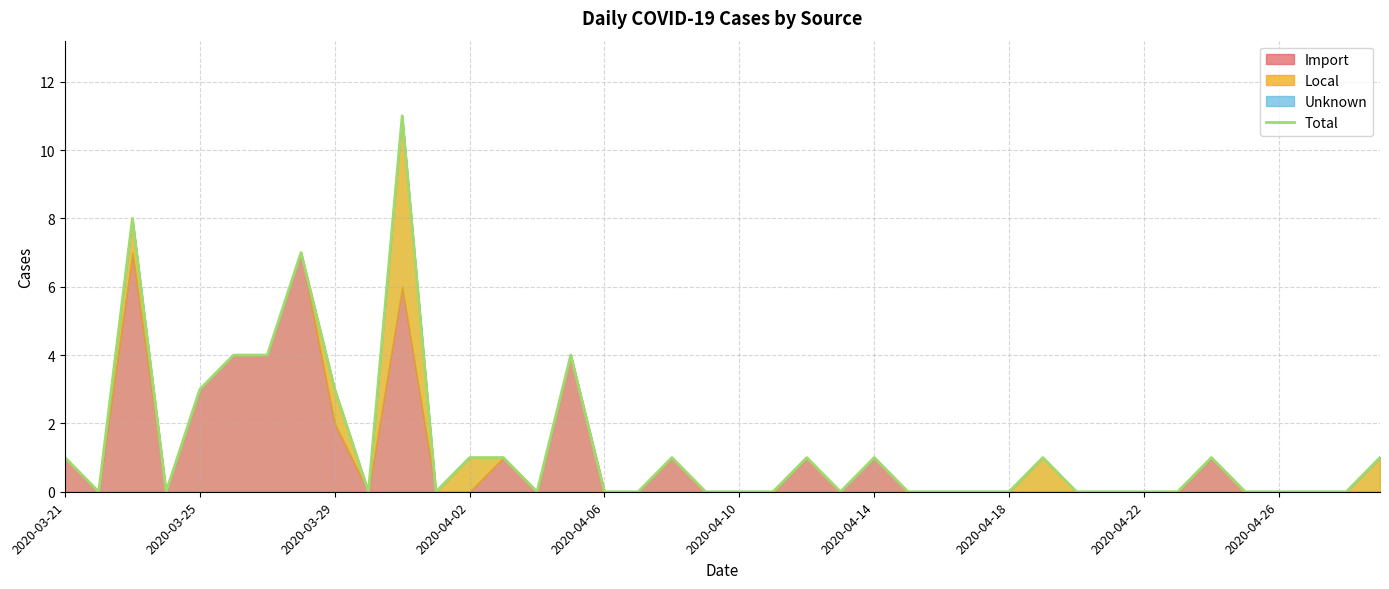

True or false: the data shows 1 at 2020-03-21.

True